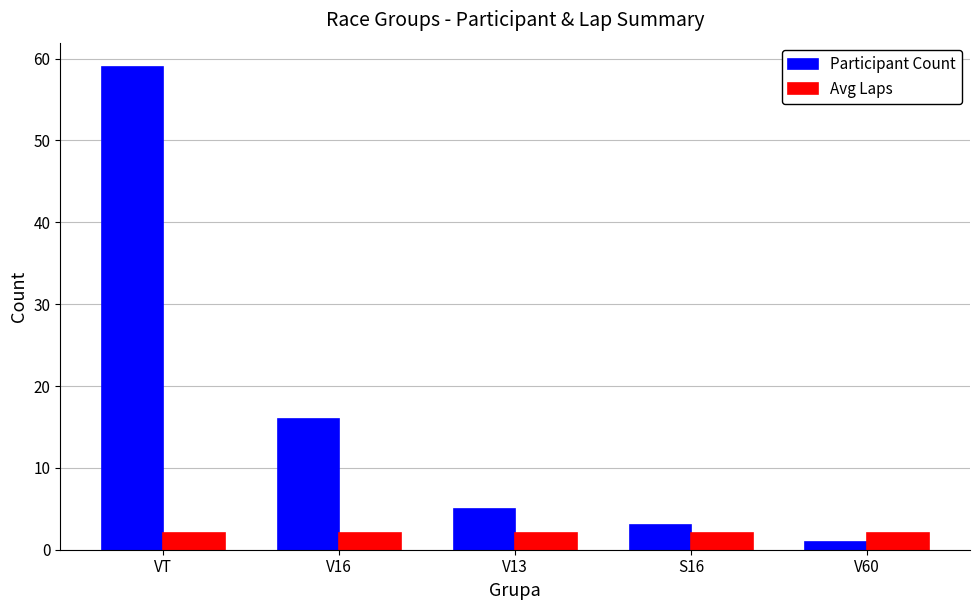

What is the average value of the Avg Laps series?

2